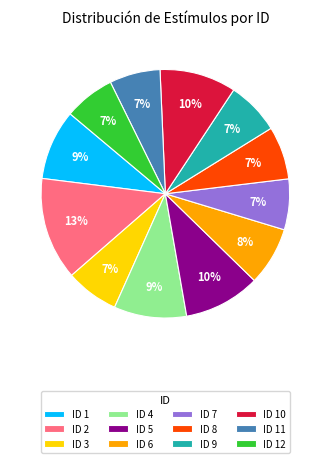

Do ID 6 and ID 3 together represent more than half of the pie?

No